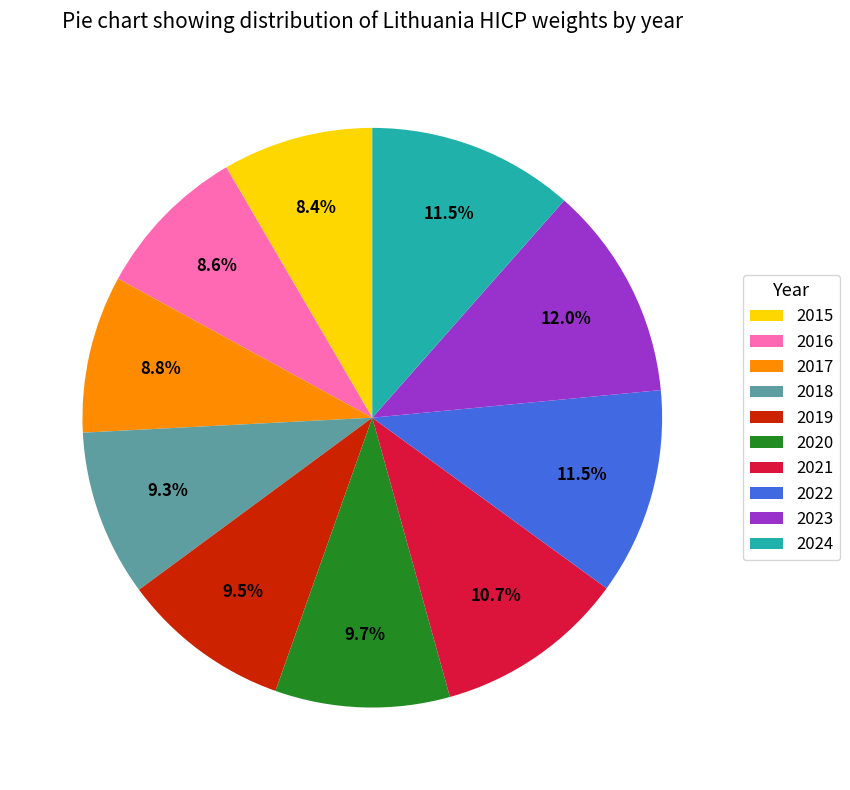

What percentage do 2022 and 2023 together represent?

23.5%